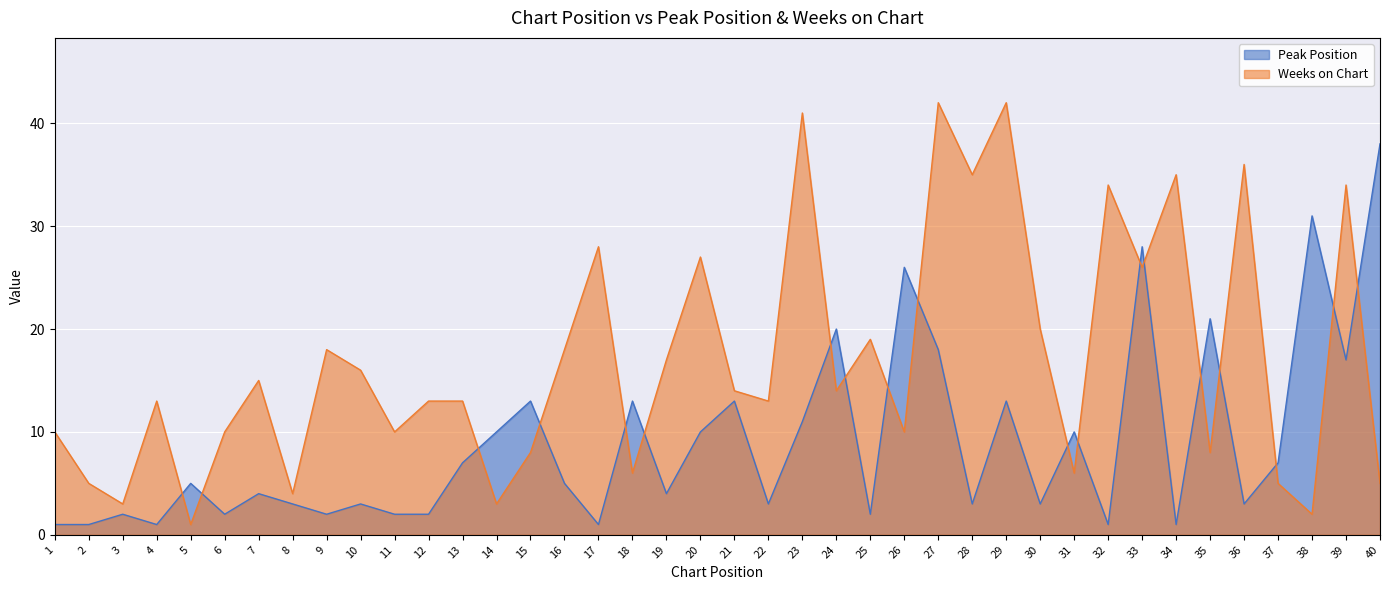

What is the difference between the second highest and minimum values in the Weeks on Chart series?

41